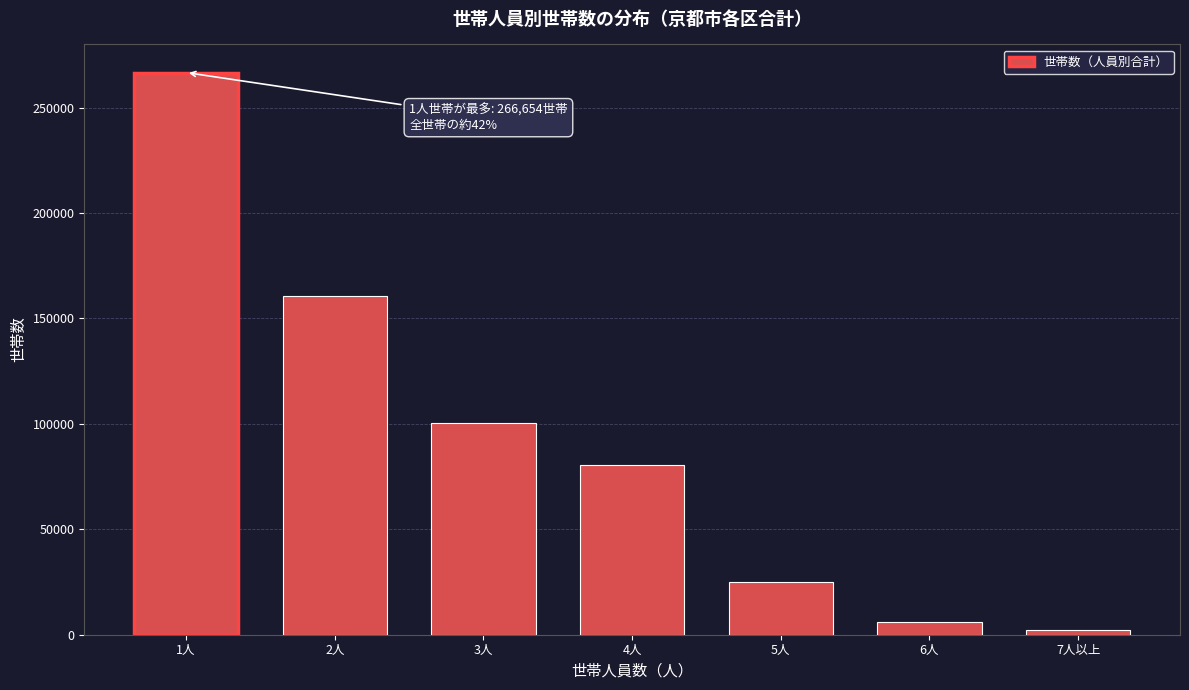

Reading right to left, list all the values displayed in this chart.

7人以上=2134	6人=5906	5人=25183	4人=80660	3人=100617	2人=160654	1人=266654